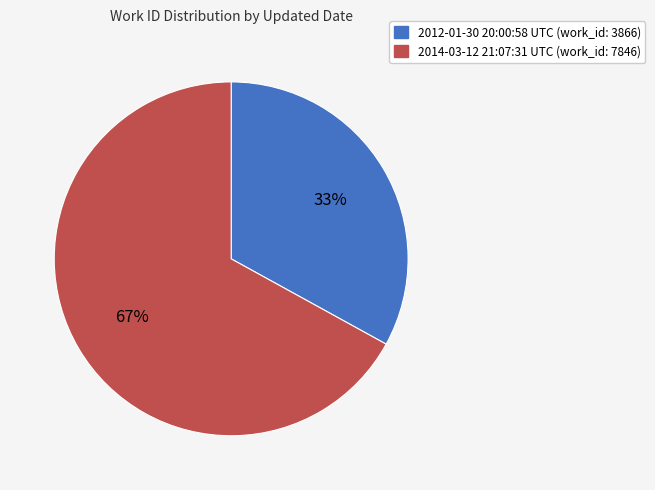

Count the number of slices in the pie.

2